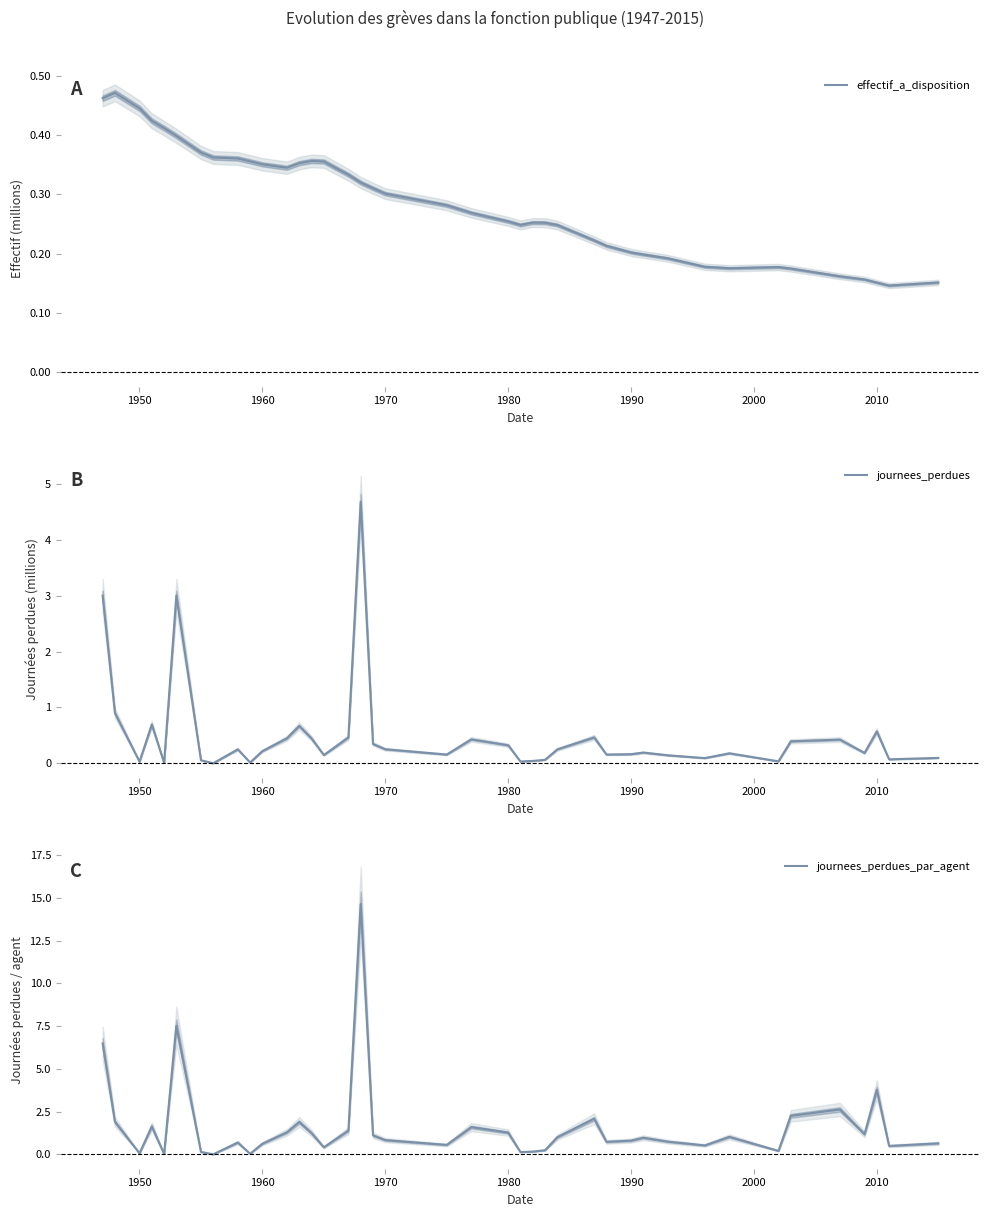

Reading left to right, list all the values displayed in this chart.

effectif_a_disposition: 0.5	0.5	0.4	0.4	0.4	0.4	0.4	0.4	0.4	0.4	0.4	0.3	0.4	0.4	0.4	0.3	0.3	0.3	0.3	0.3	0.3	0.3	0.2	0.3	0.3	0.2	0.2	0.2	0.2	0.2	0.2	0.2	0.2	0.2	0.2	0.2	0.2	0.2	0.1	0.2
journees_perdues: 3.0	0.9	0.0	0.7	0.0	3.0	0.1	0.0	0.3	0.0	0.2	0.5	0.7	0.4	0.1	0.5	4.7	0.3	0.3	0.2	0.4	0.3	0.0	0.0	0.1	0.3	0.5	0.2	0.2	0.2	0.1	0.1	0.2	0.0	0.4	0.4	0.2	0.6	0.1	0.1
journees_perdues_par_agent: 6.5	1.9	0.1	1.6	0.0	7.5	0.1	0.0	0.7	0.0	0.6	1.3	1.9	1.2	0.4	1.4	14.6	1.1	0.8	0.6	1.6	1.3	0.1	0.2	0.2	1.0	2.1	0.7	0.8	1.0	0.8	0.5	1.0	0.2	2.3	2.6	1.2	3.8	0.5	0.7